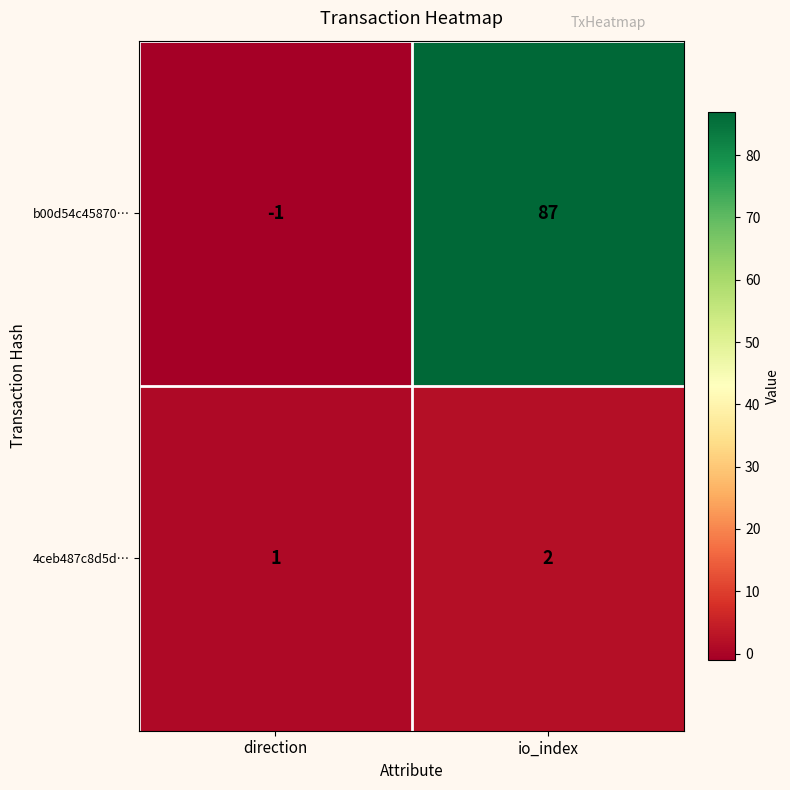

Which series has the widest spread of values?

b00d54c45870…